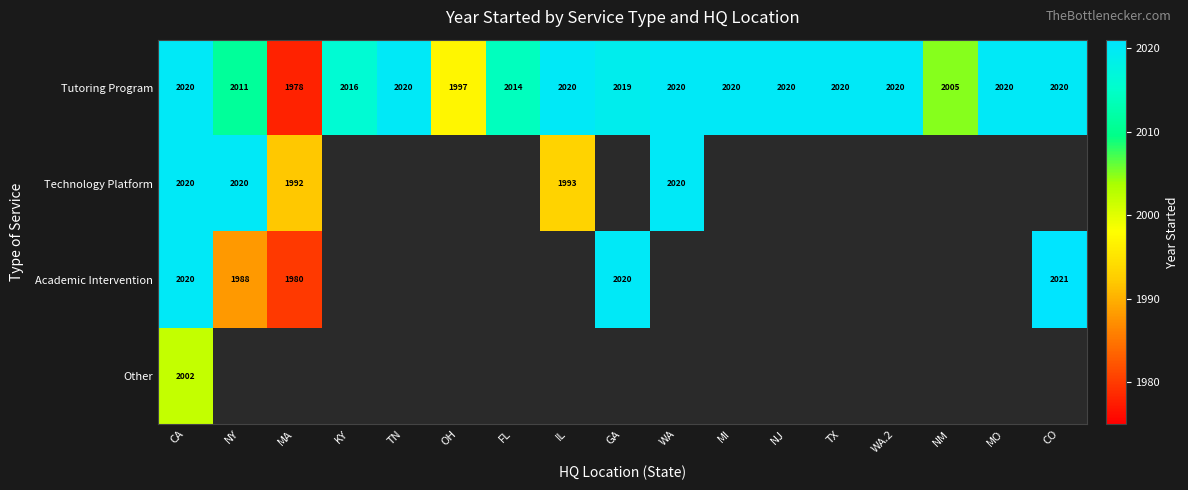

How many data points does each series have?

17